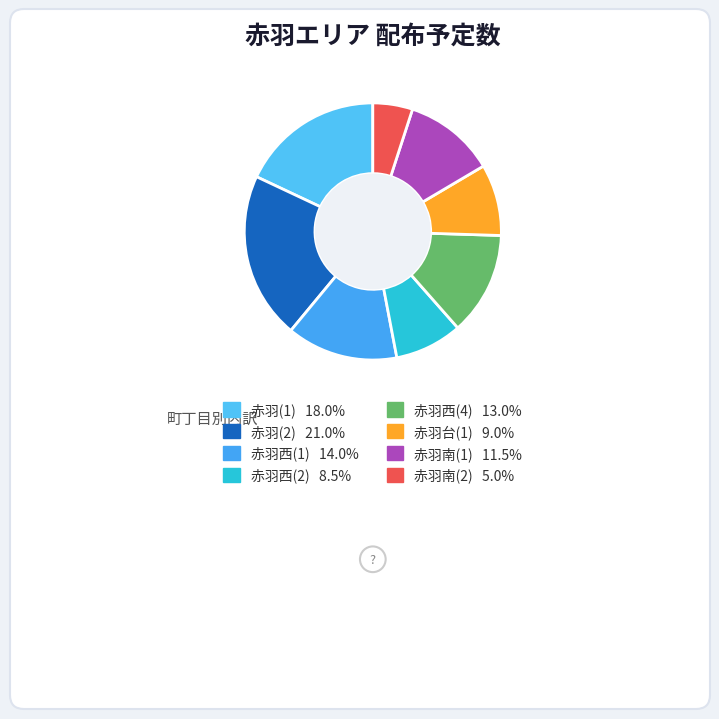

What is the smallest slice in the pie chart?

赤羽南(2)